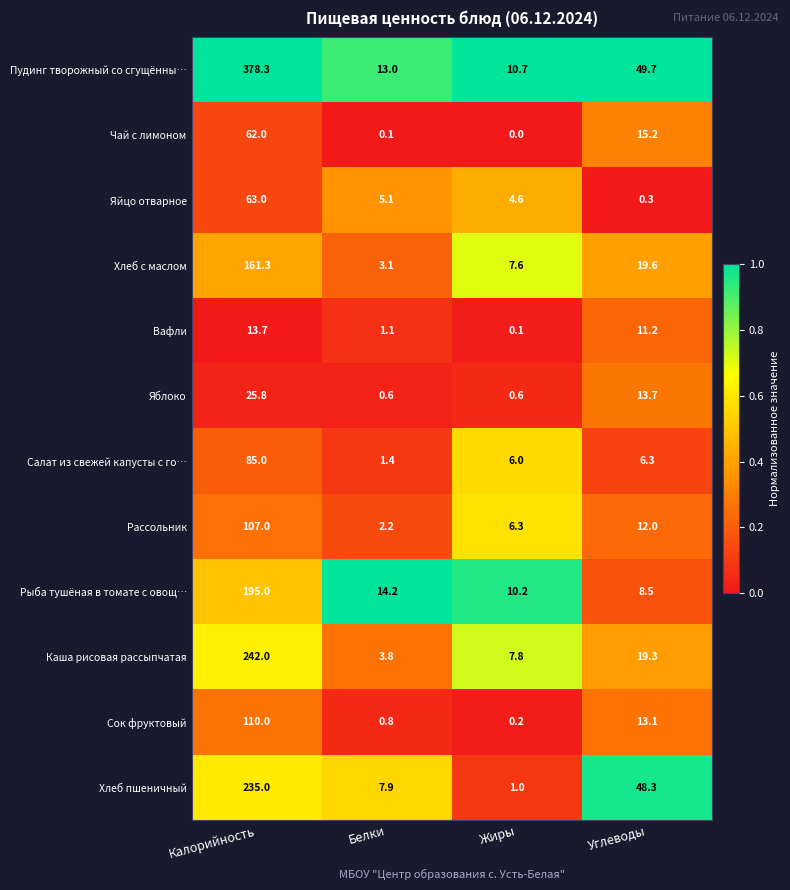

At Калорийность, list the series in order from largest to smallest.

Пудинг творожный со сгущённы…, Каша рисовая рассыпчатая, Хлеб пшеничный, Рыба тушёная в томате с овощ…, Хлеб с маслом, Сок фруктовый, Рассольник, Салат из свежей капусты с го…, Яйцо отварное, Чай с лимоном, Яблоко, Вафли